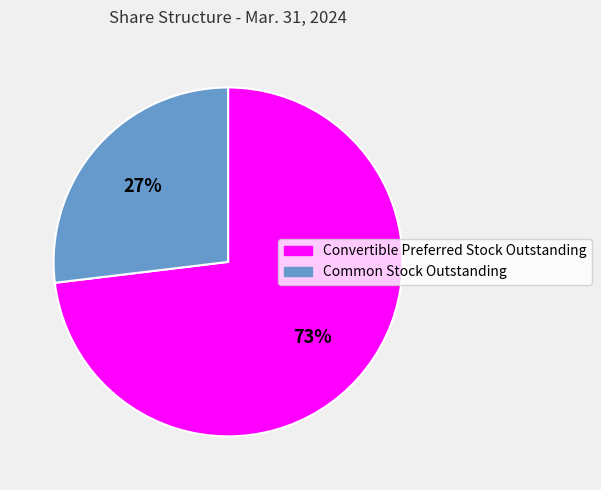

Count the number of slices in the pie.

2